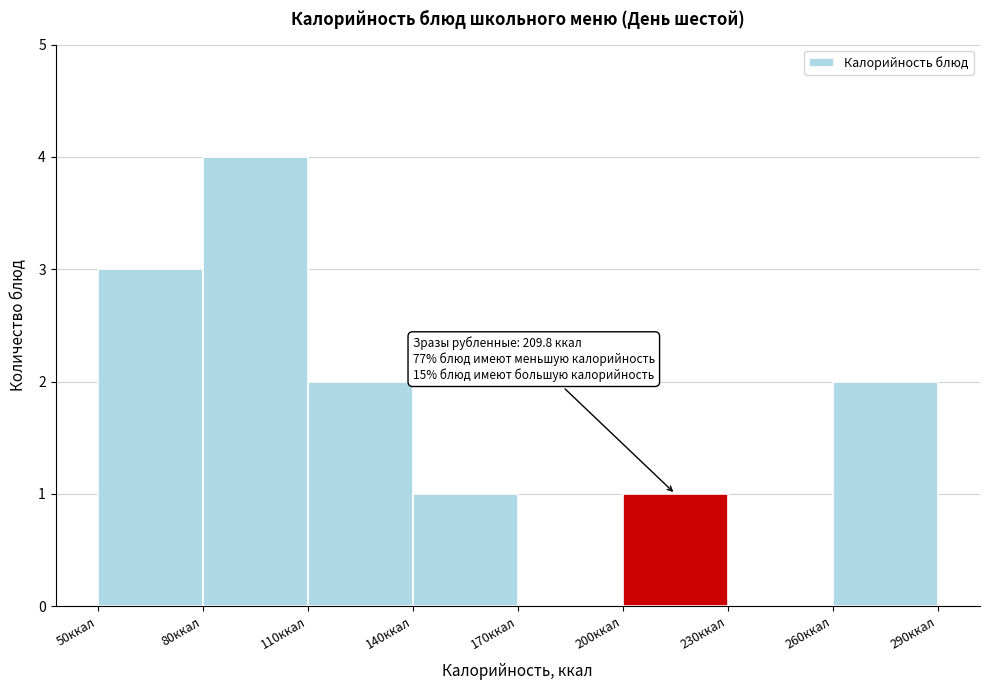

Which range on the x-axis has the tallest bar?

80 to 110